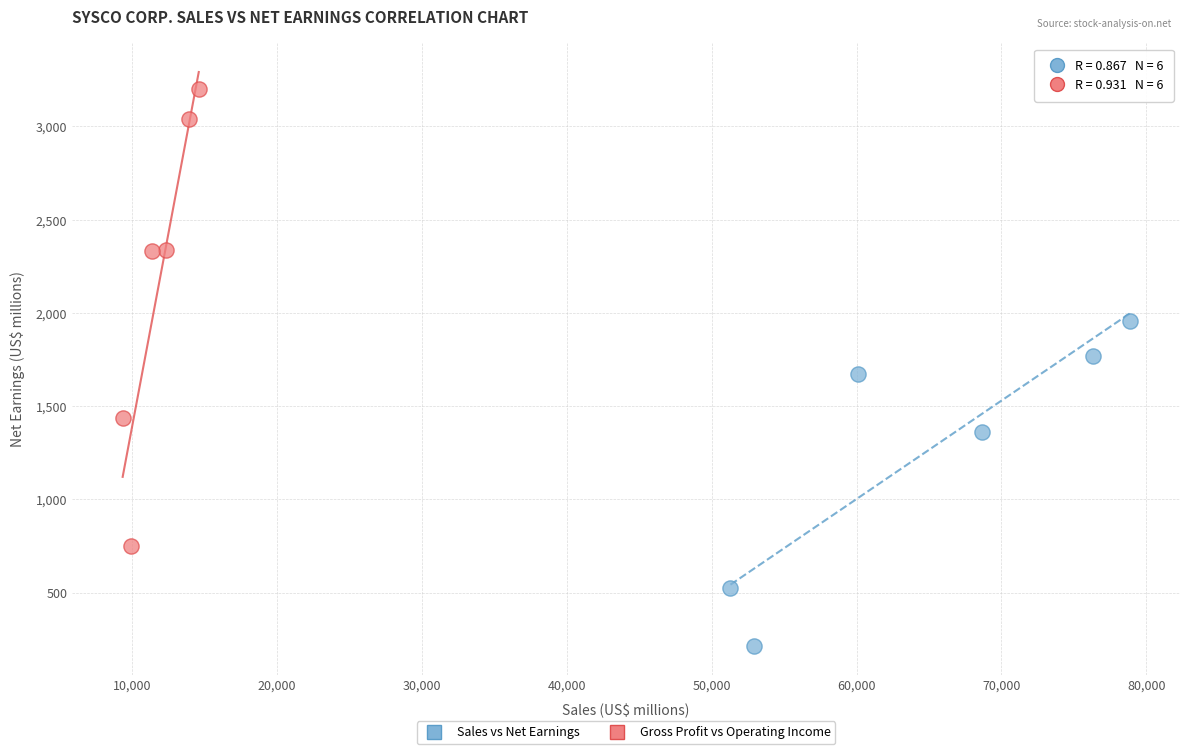

Which series has the largest Y range (max minus min)?

Gross Profit vs Operating Income